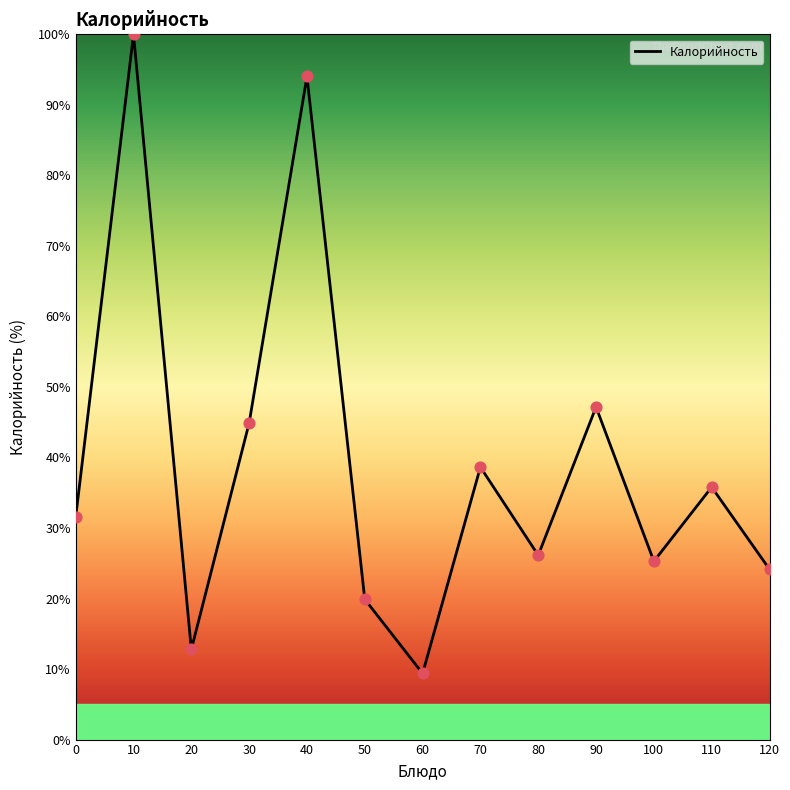

What is the change in value from 50 to 110?

+15.9